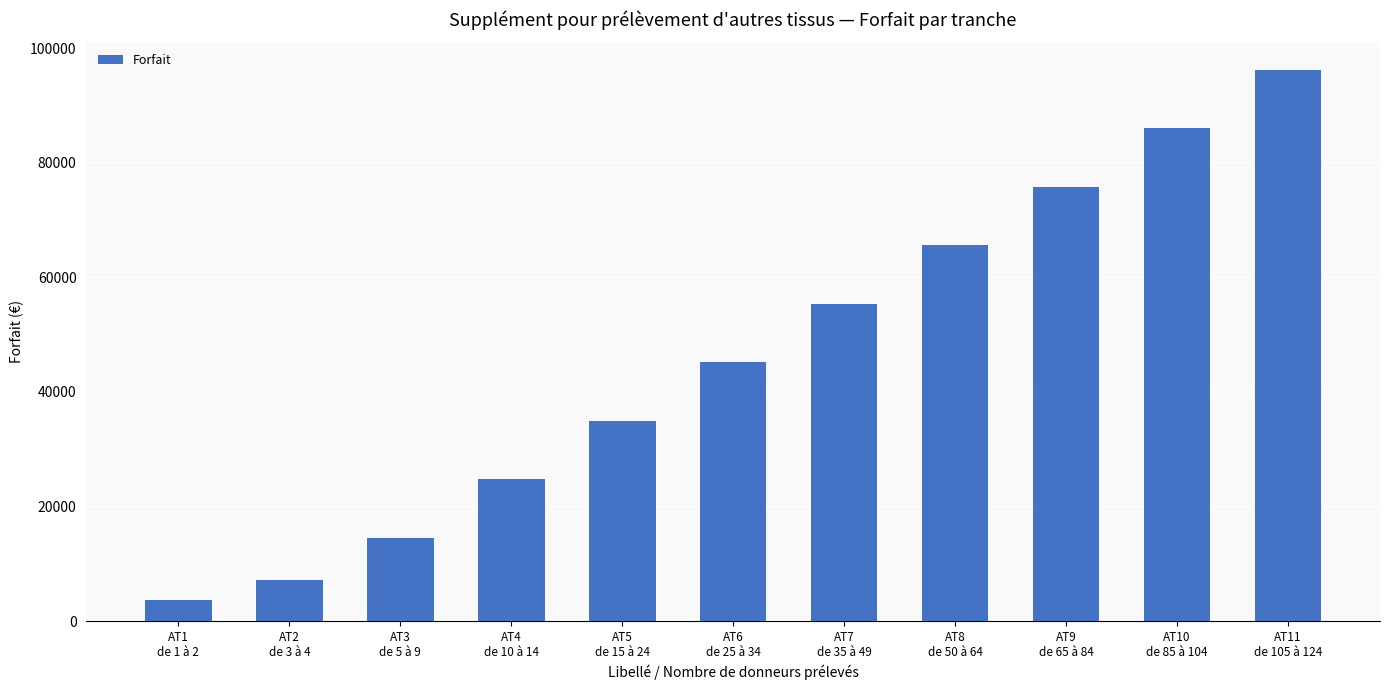

List the labels in order of value, largest first.

AT11
de 105 à 124, AT10
de 85 à 104, AT9
de 65 à 84, AT8
de 50 à 64, AT7
de 35 à 49, AT6
de 25 à 34, AT5
de 15 à 24, AT4
de 10 à 14, AT3
de 5 à 9, AT2
de 3 à 4, AT1
de 1 à 2